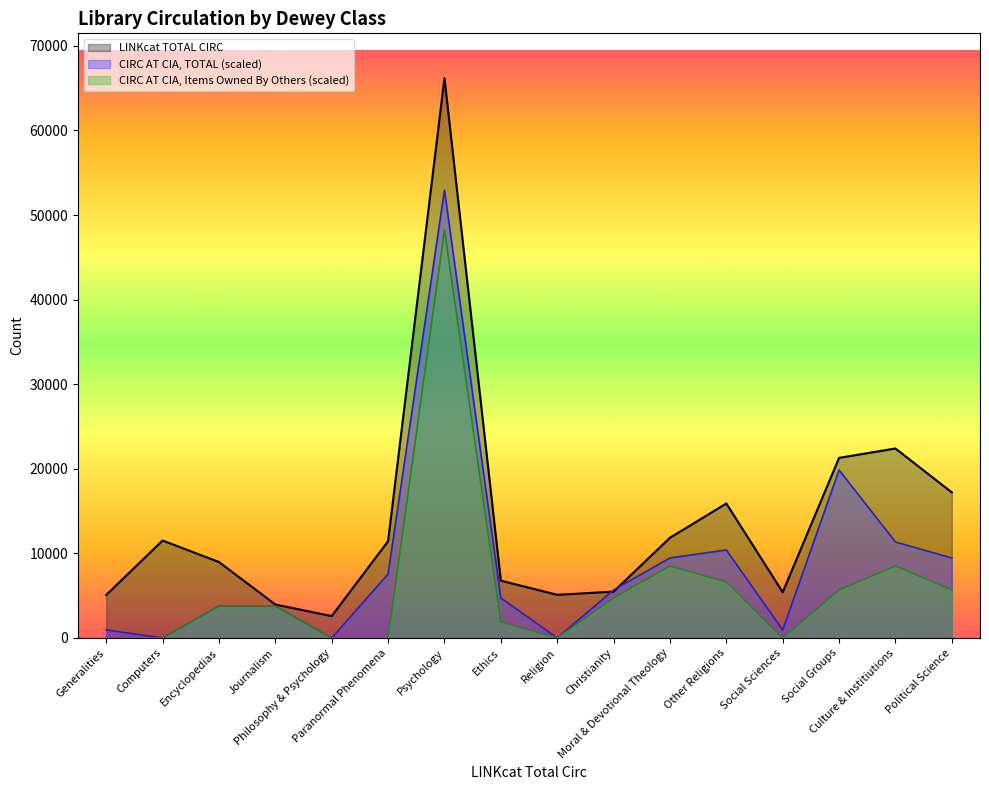

What is the sum of the LINKcat TOTAL CIRC values at Encyclopedias and Generalities?

14057.0